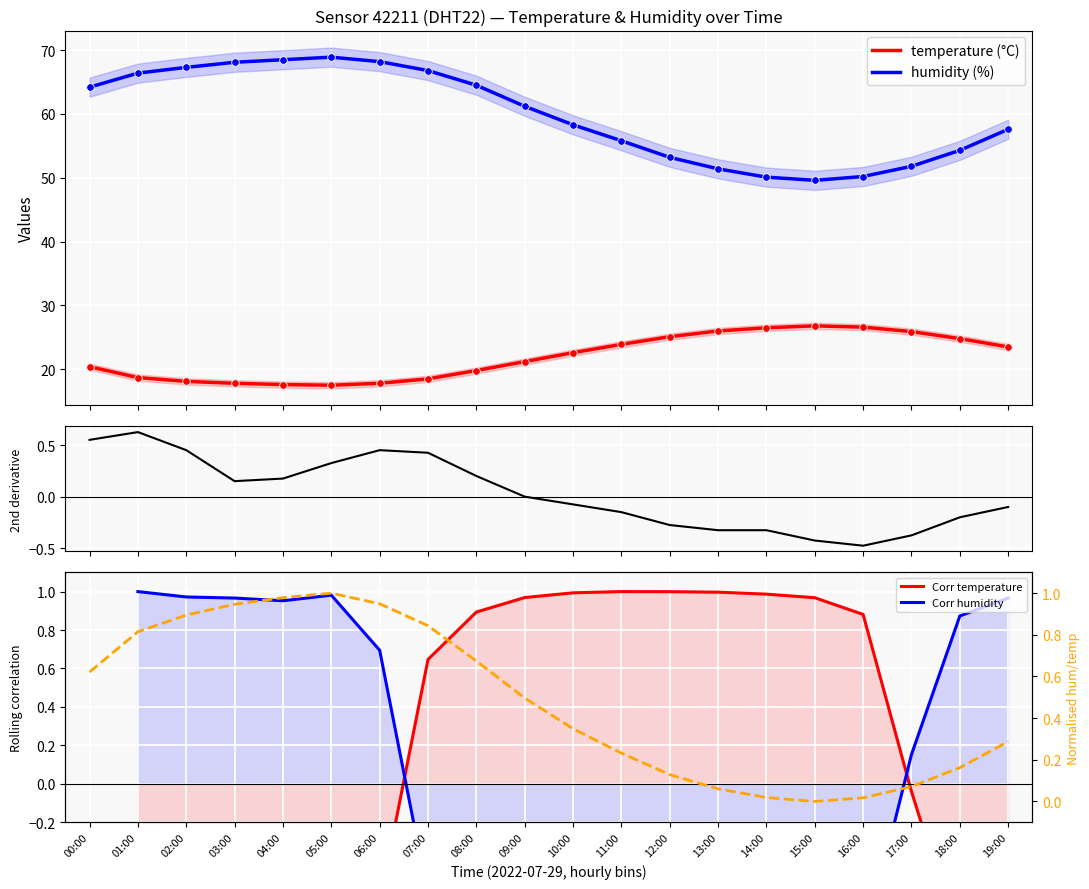

Is the value of Corr humidity at 09:00 greater than the value of 2nd deriv (temp) at 09:00?

No